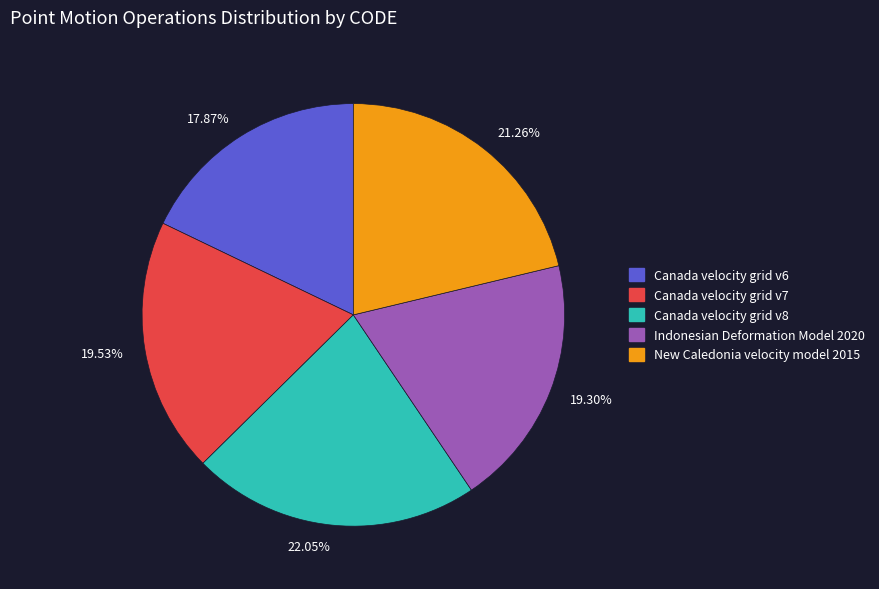

What percentage is the Canada velocity grid v6 slice, to the nearest percent?

18%